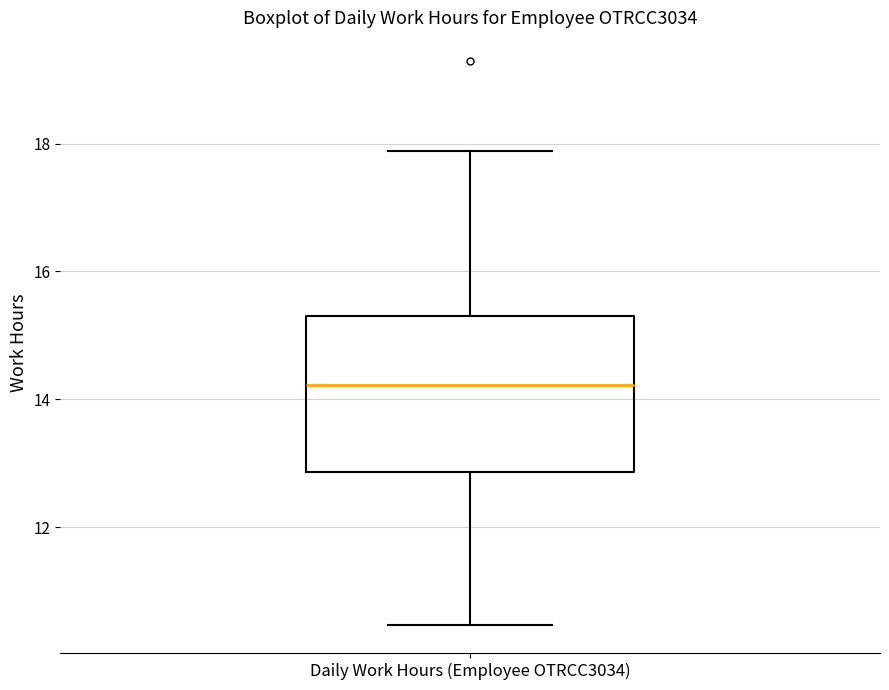

Where is the lower edge of the box for Daily Work Hours (Employee OTRCC3034) on the y-axis? The values are not printed on the chart, so give them approximately, as read against the axis.

12.8